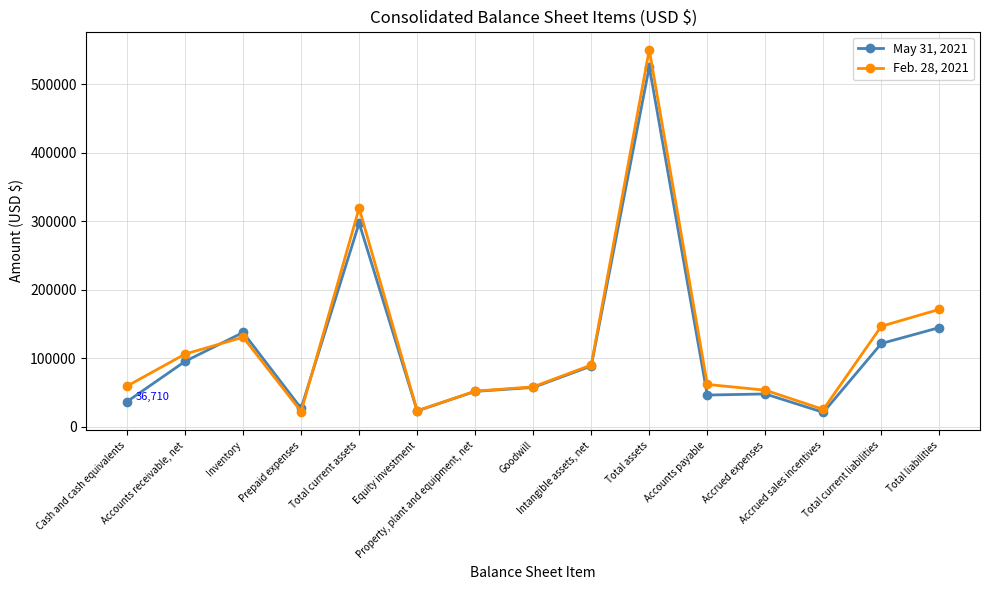

Is it true that May 31, 2021 equals 525838 at Total assets?

True